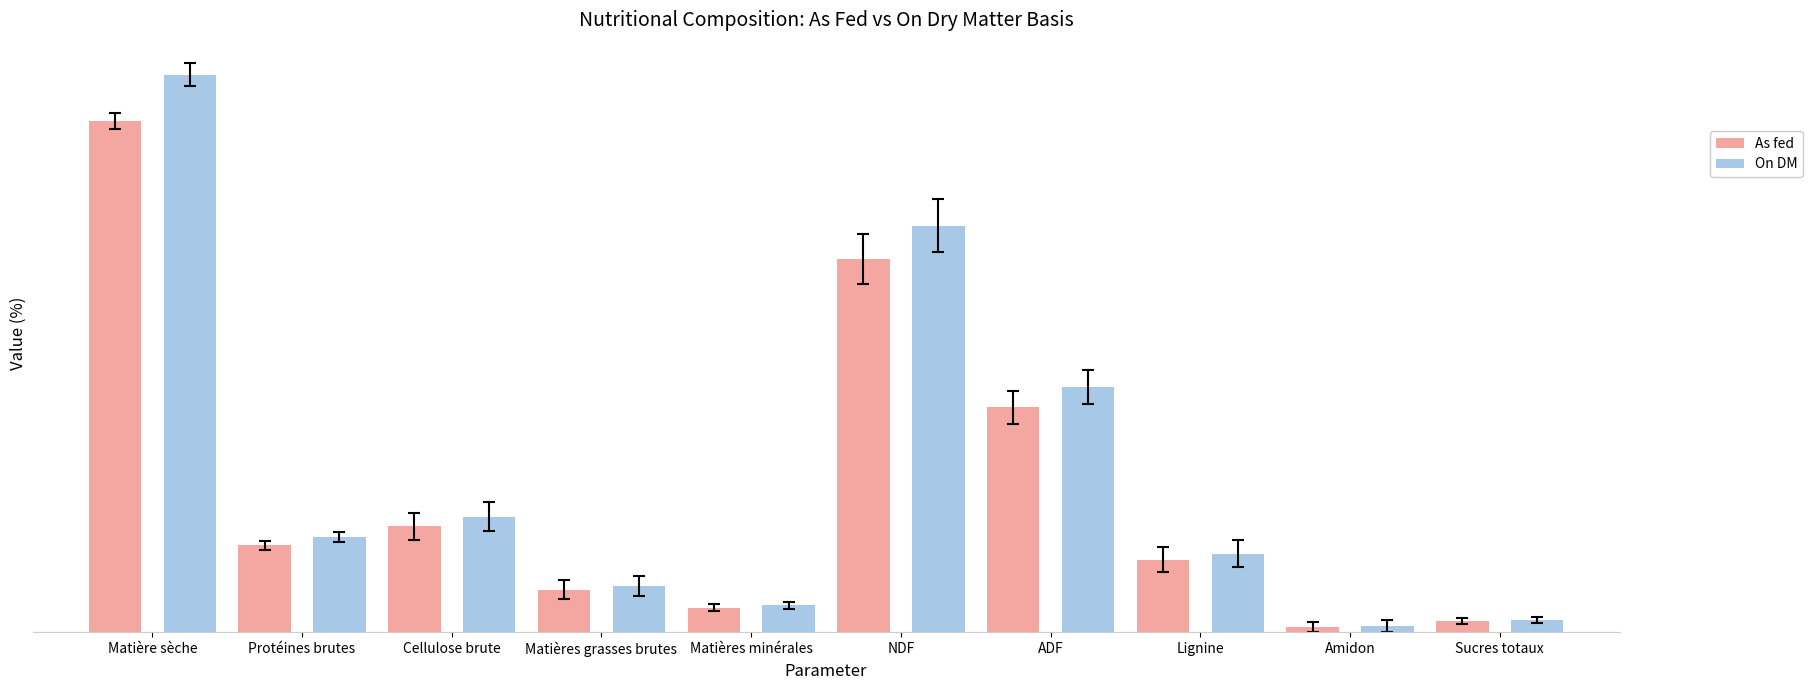

At how many categories does at least one series exceed 19?

4